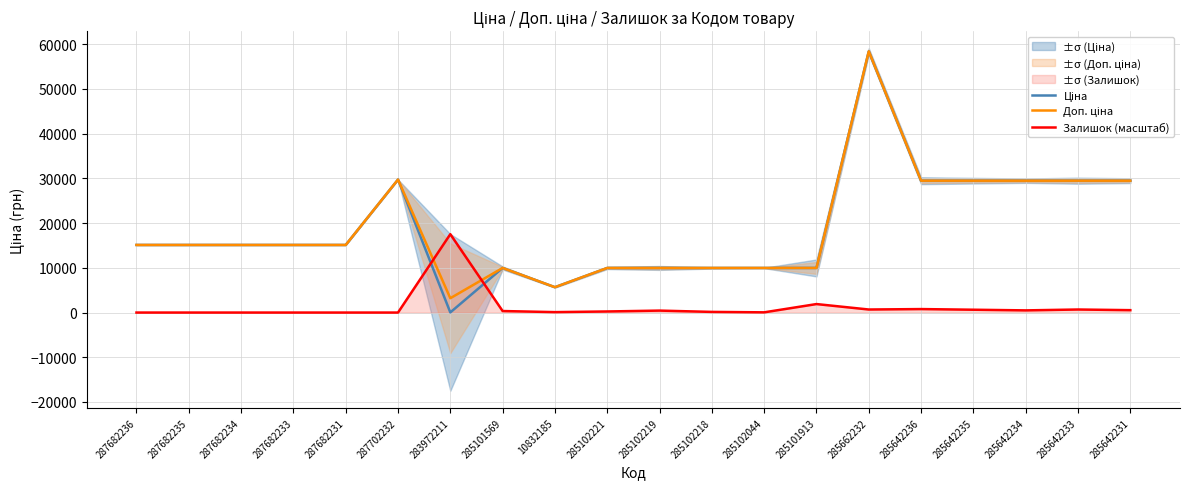

True or false: Залишок (масштаб) has a value of 438.2 at 285102219.

True